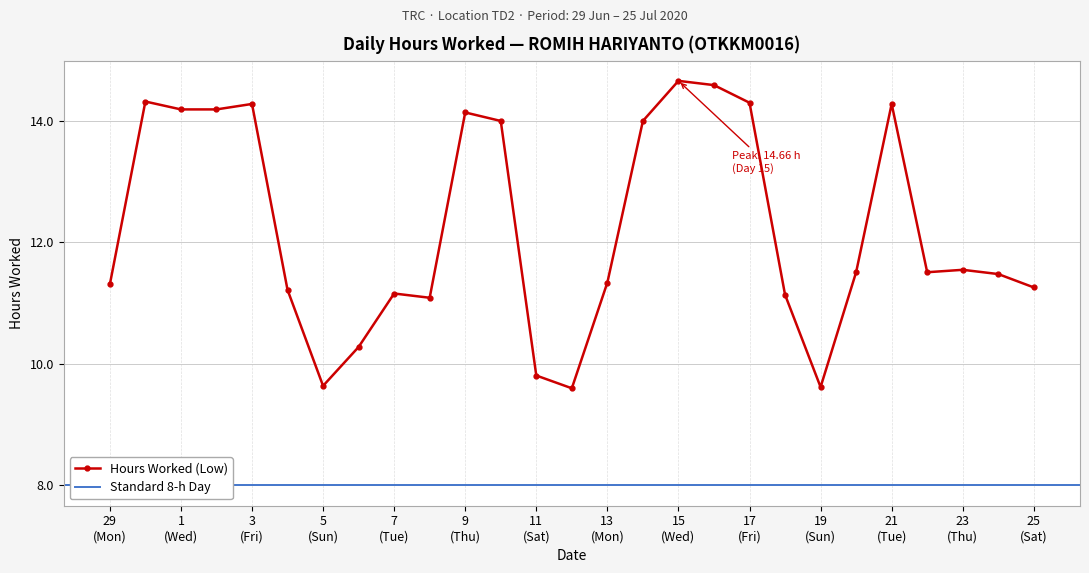

What is the maximum value for Hours Worked (Low)?

14.7